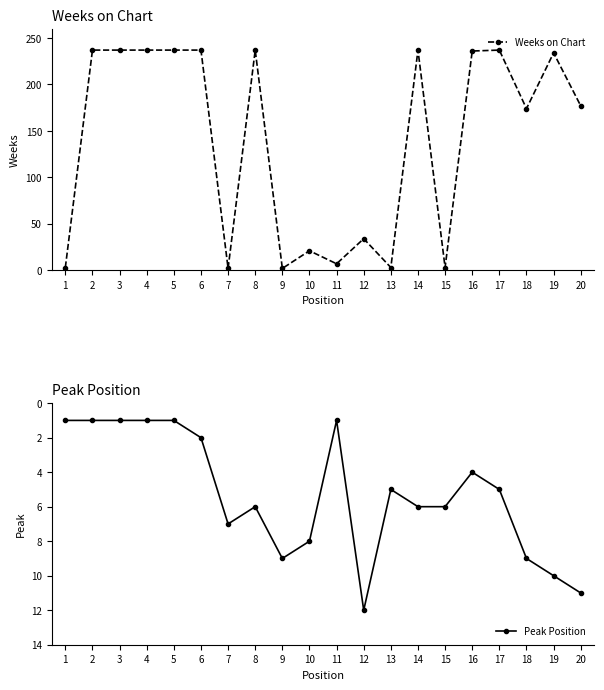

How many values in the Weeks on Chart series exceed 234?

9